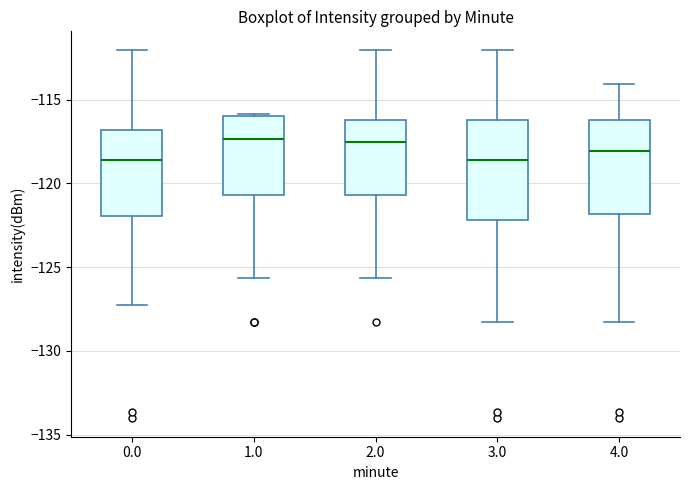

Where does the lower whisker of the box at x = 2.0 end on the y-axis? The values are not printed on the chart, so give them approximately, as read against the axis.

-125.5